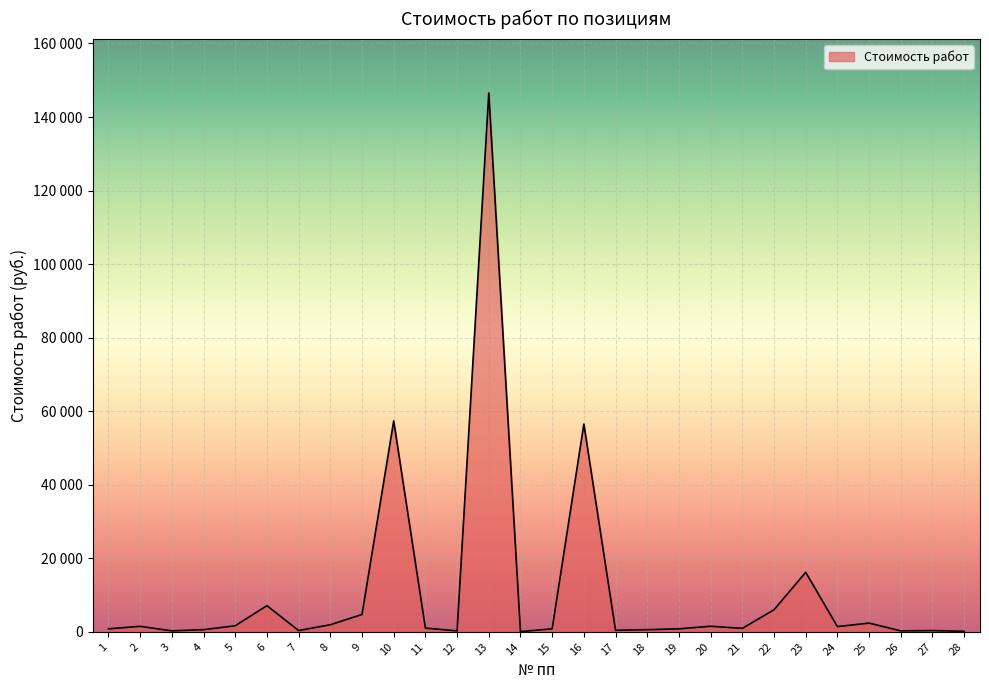

Where is the first local maximum?

2